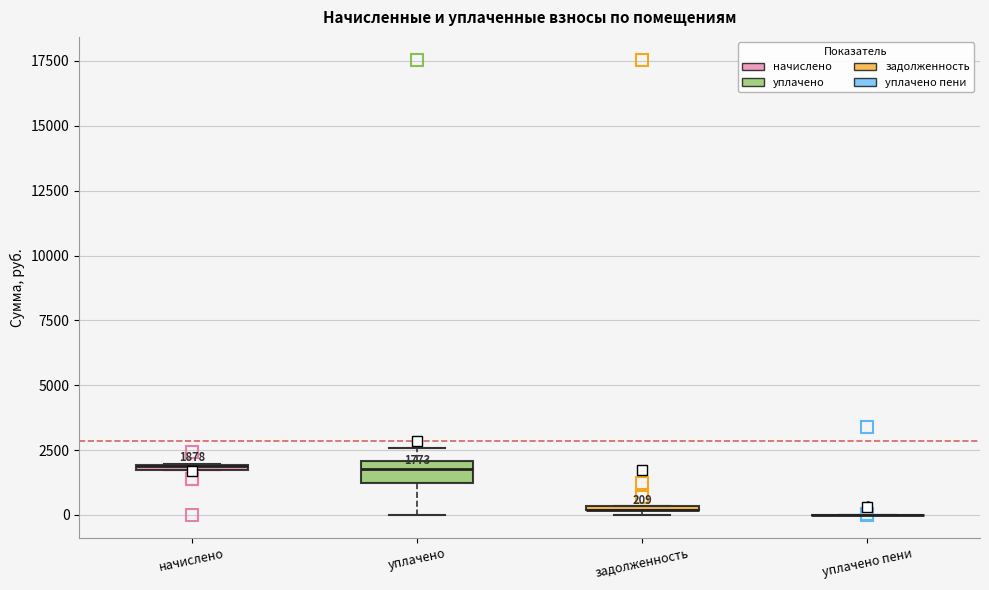

Comparing the boxes themselves (not the whiskers), which one is the tallest?

уплачено